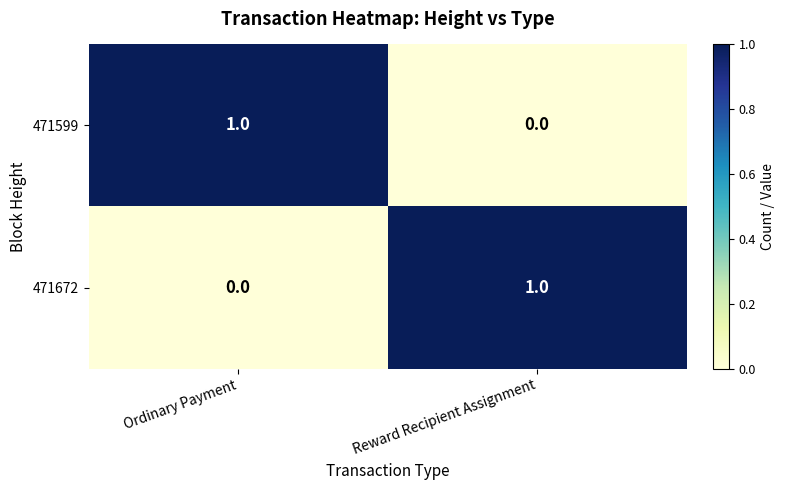

The value of 471599 at Reward Recipient Assignment is -1. True or false?

False